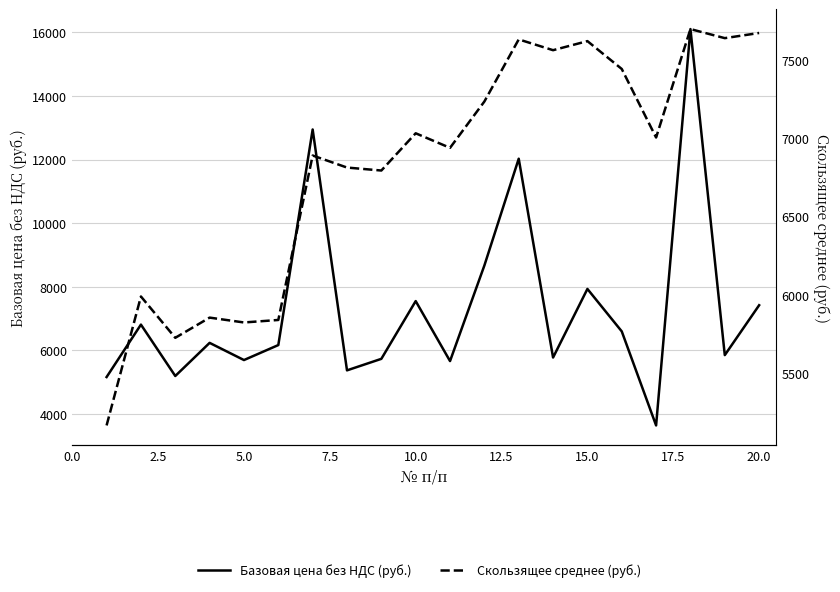

True or false: Базовая цена без НДС (руб.) has more than 1 points higher than both neighbors.

True